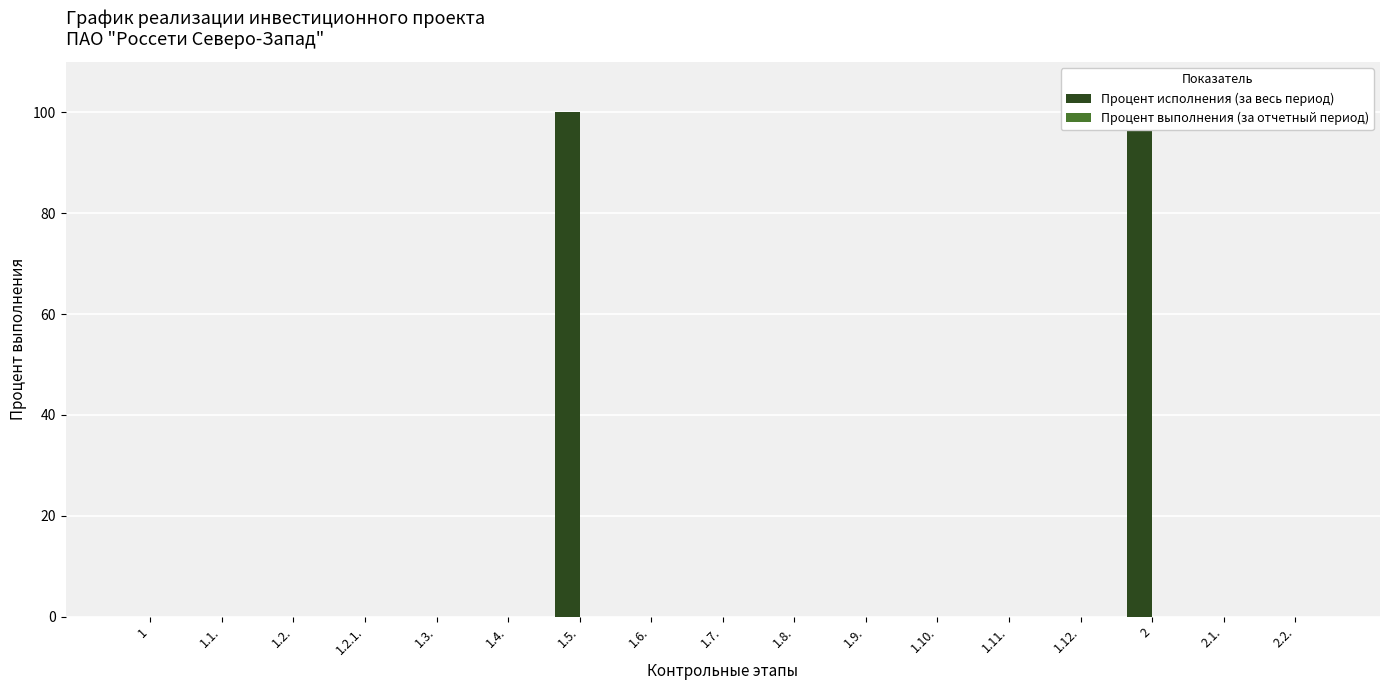

How many groups of bars are there?

17